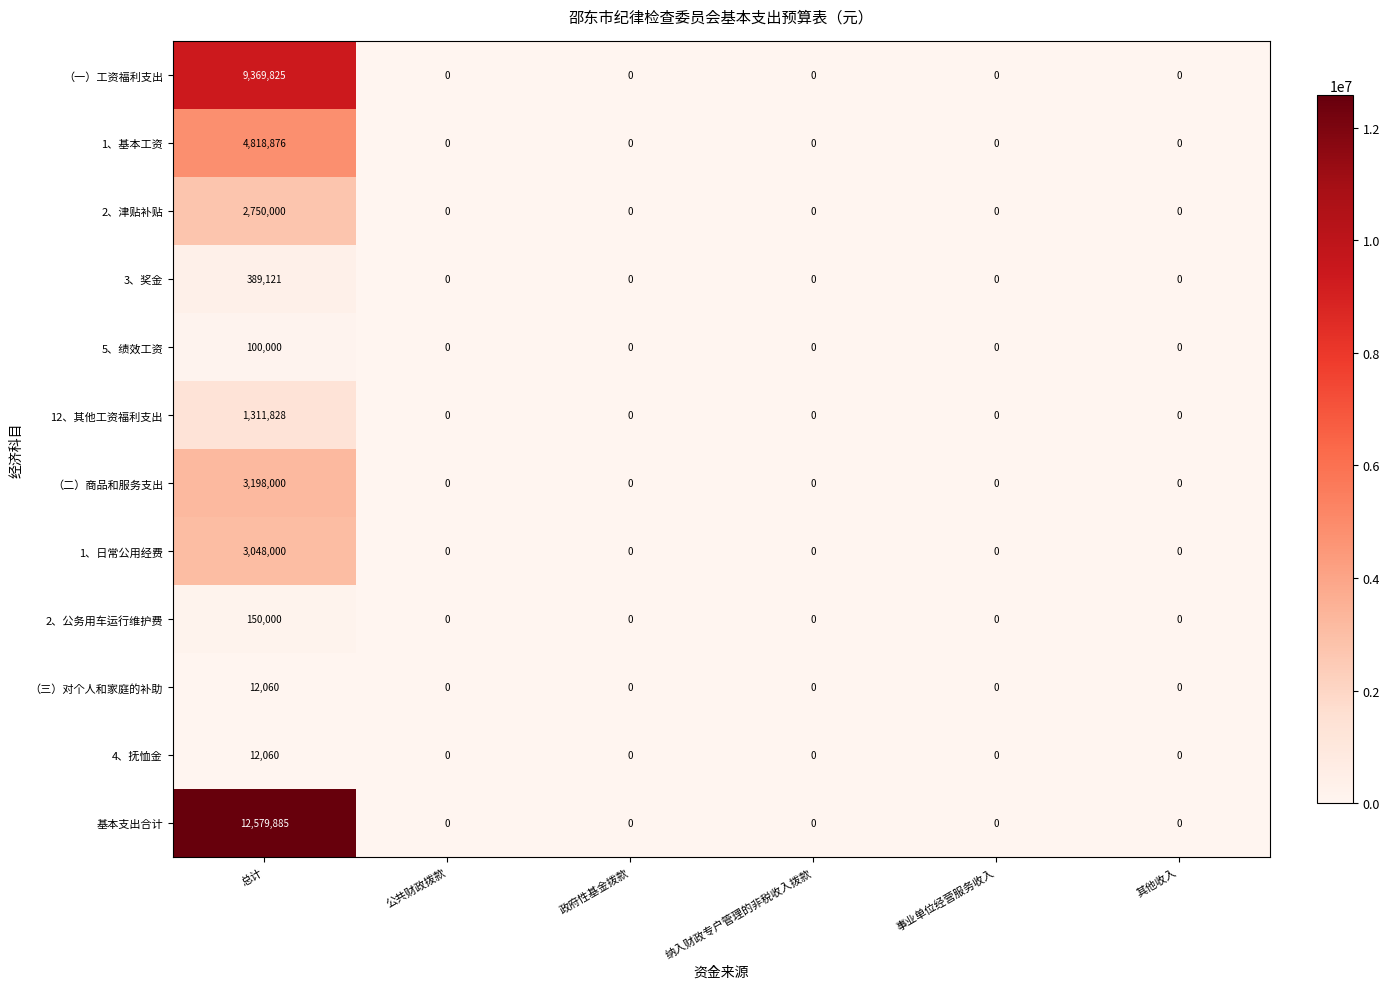

How many distinct data groups are displayed?

12